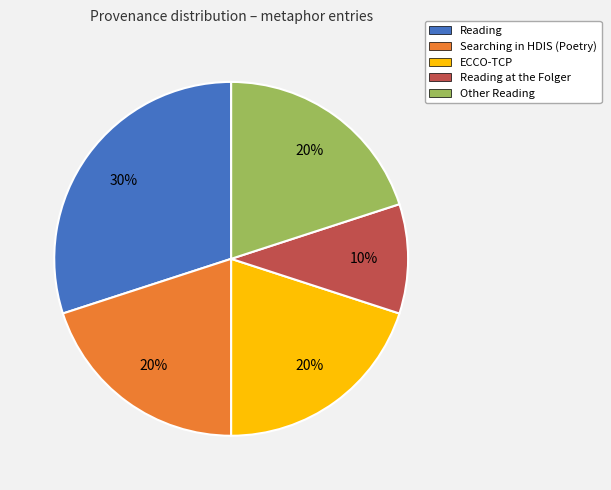

To the nearest percent, what is the average slice percentage?

20%